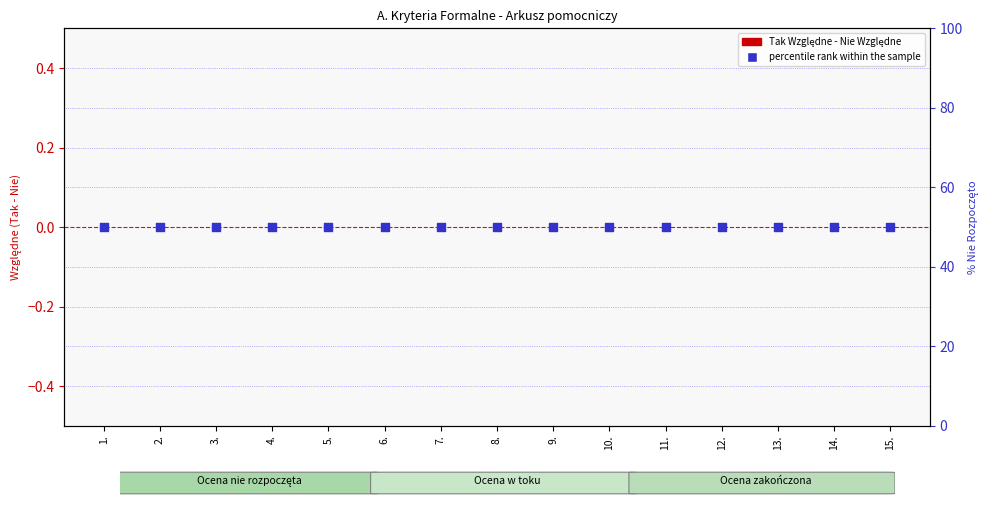

Which series has the widest spread of Y values?

Tak Względne - Nie Względne